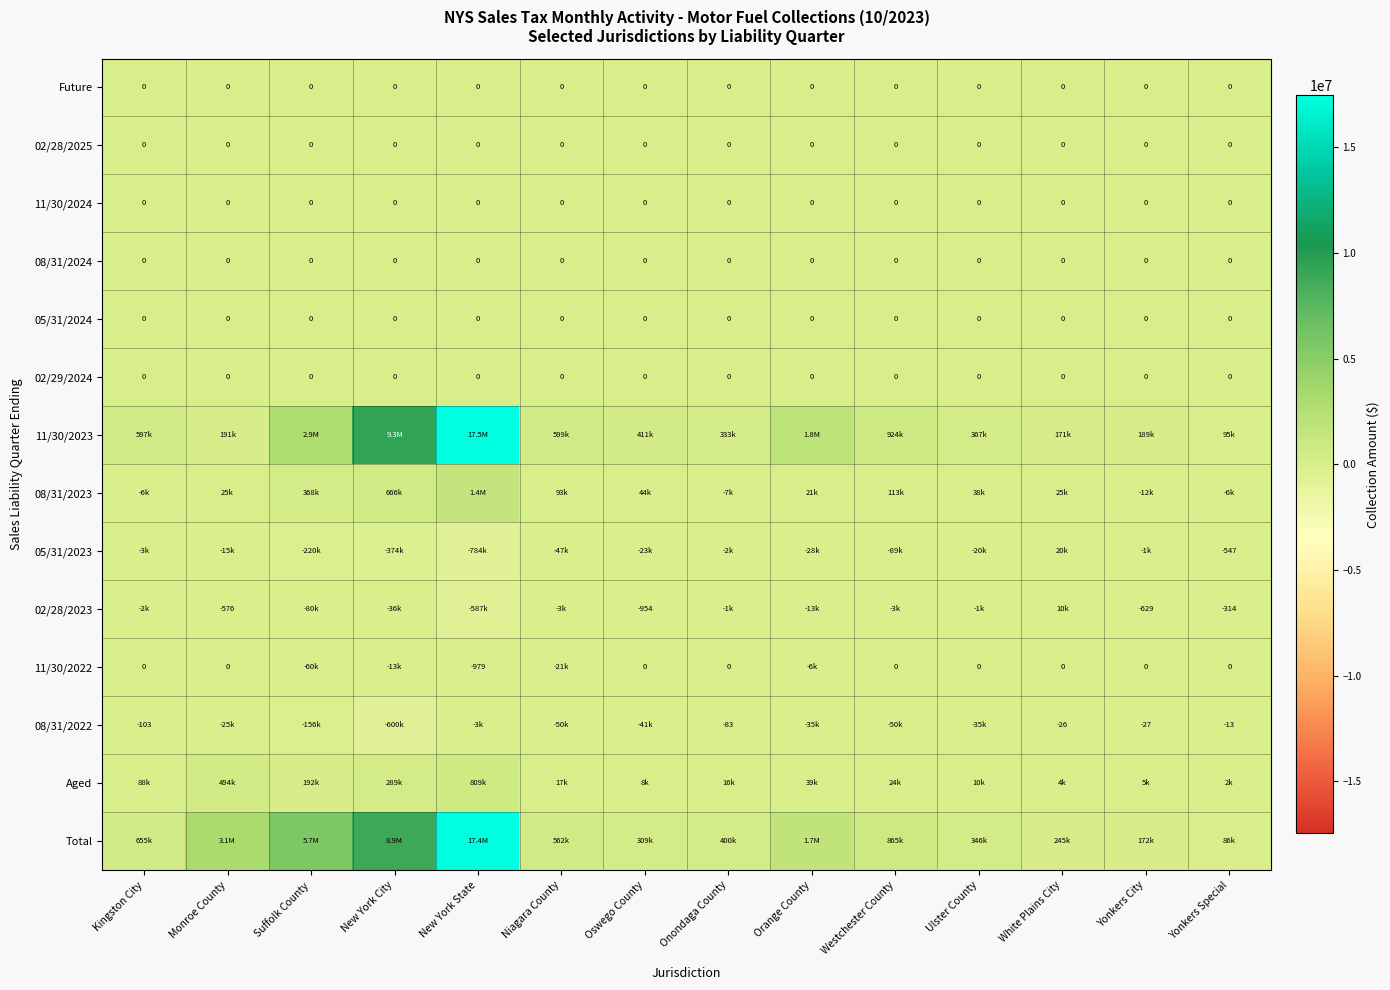

At which label is 05/31/2024 closest to 0?

Kingston City